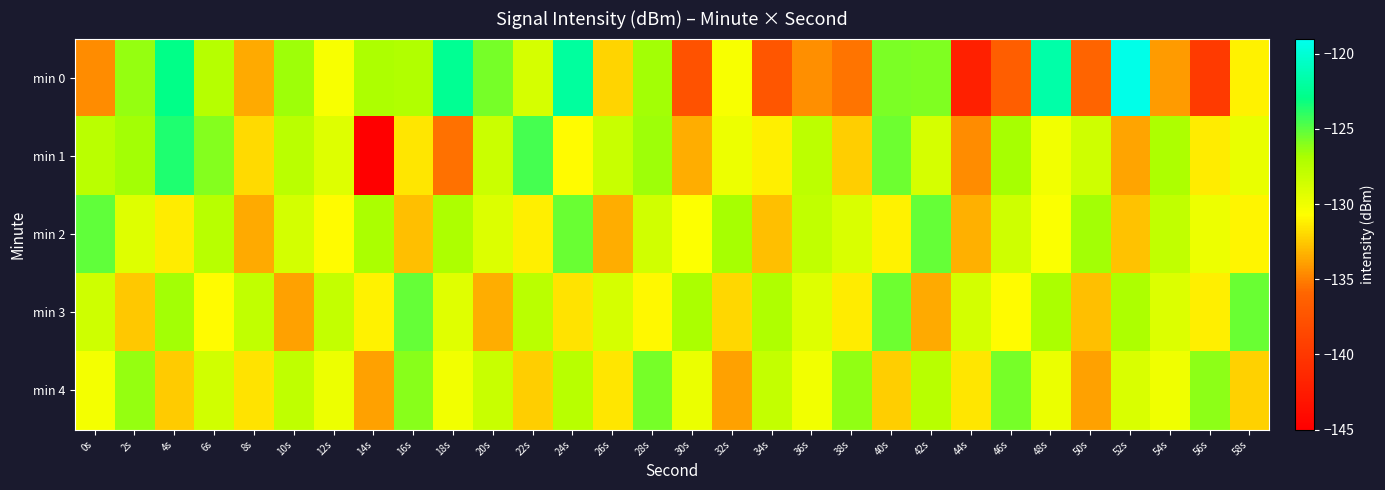

How many data points does each series have?

30